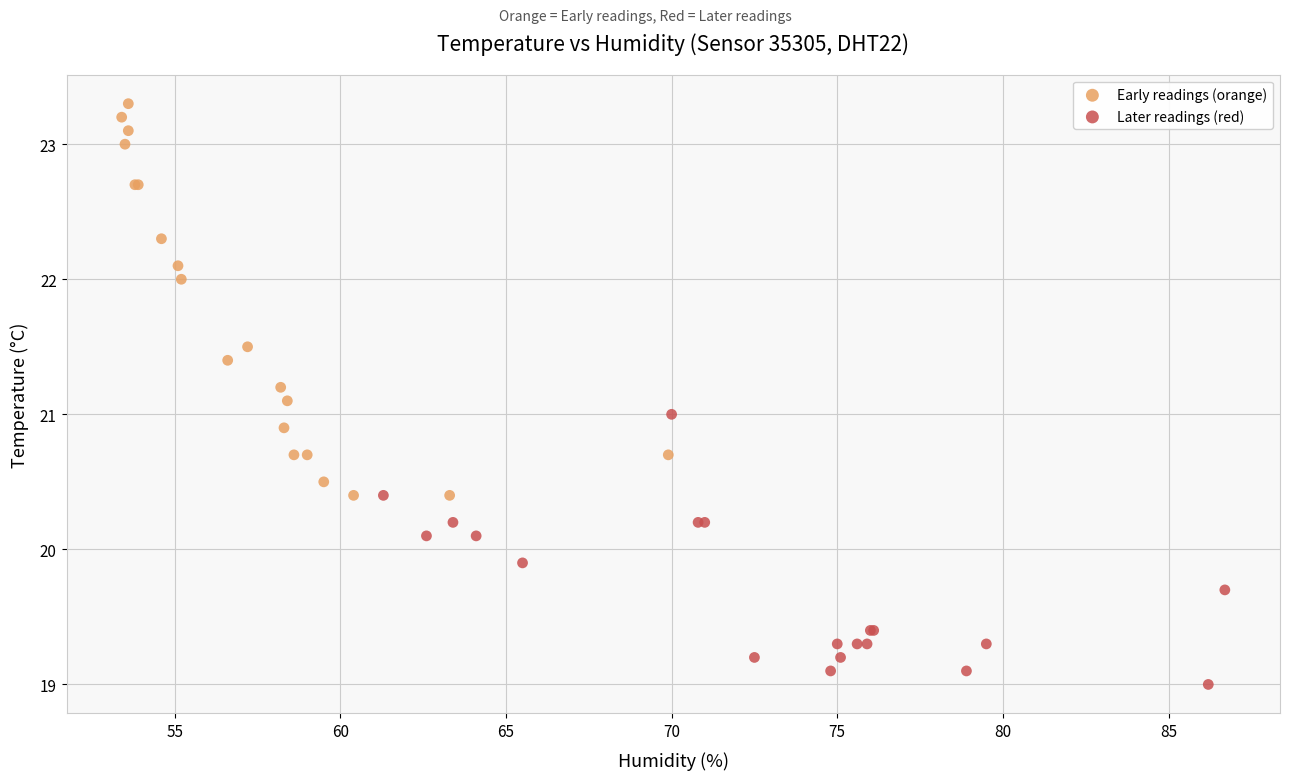

Which series reaches the minimum Y coordinate?

Later readings (red)